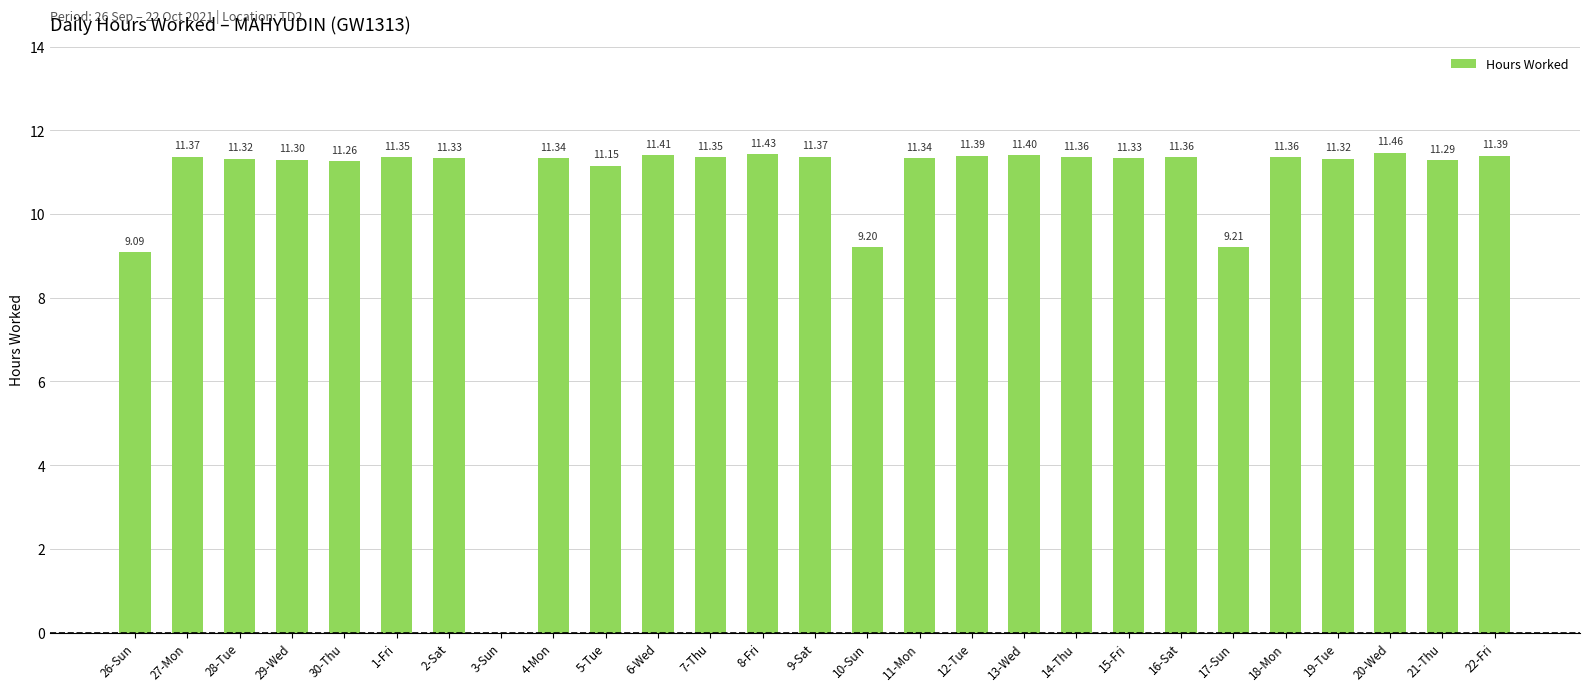

Is it true that the value at 29-Wed is 17.8?

False